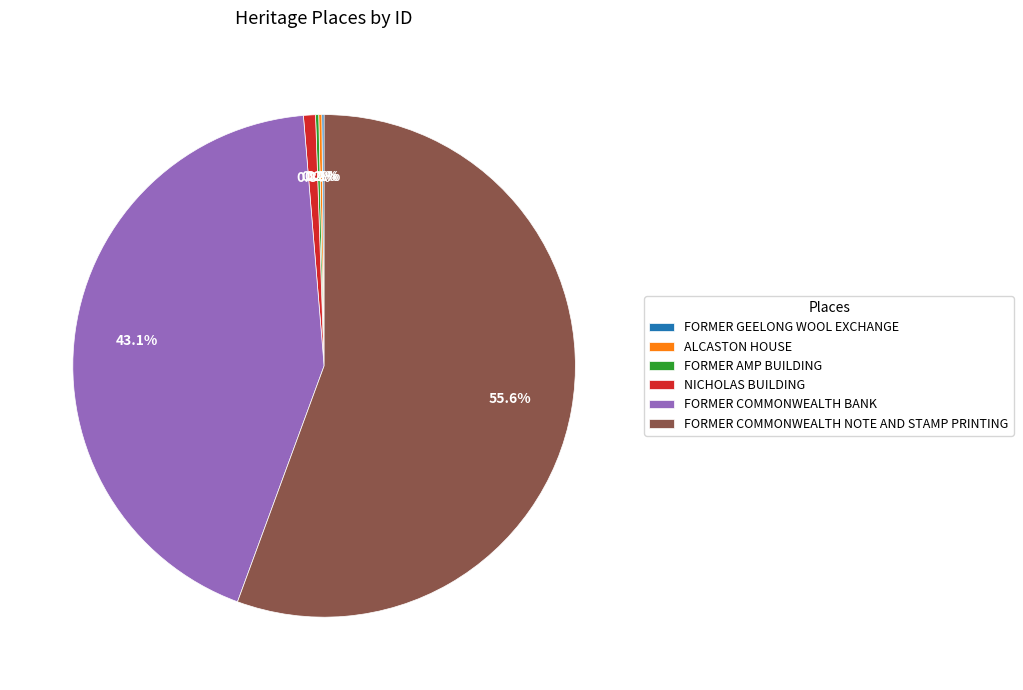

To the nearest percent, what is the difference between the FORMER COMMONWEALTH BANK and NICHOLAS BUILDING slice percentages?

42%